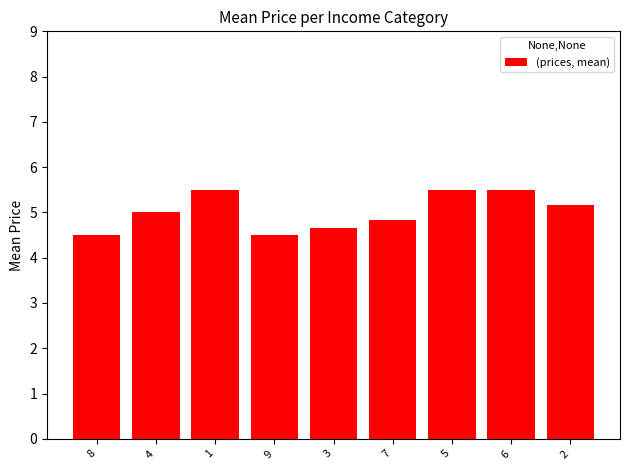

Approximately how many times larger is the value at 8 compared to 9?

1.0